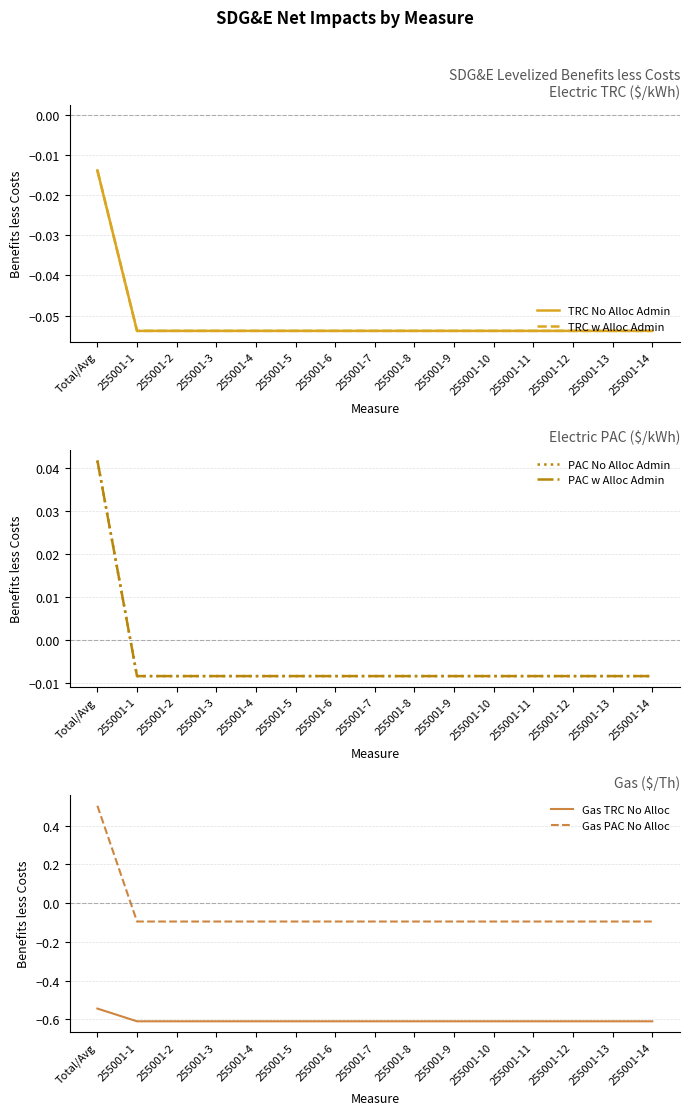

How many times do Gas PAC No Alloc and PAC w Alloc Admin cross each other?

1